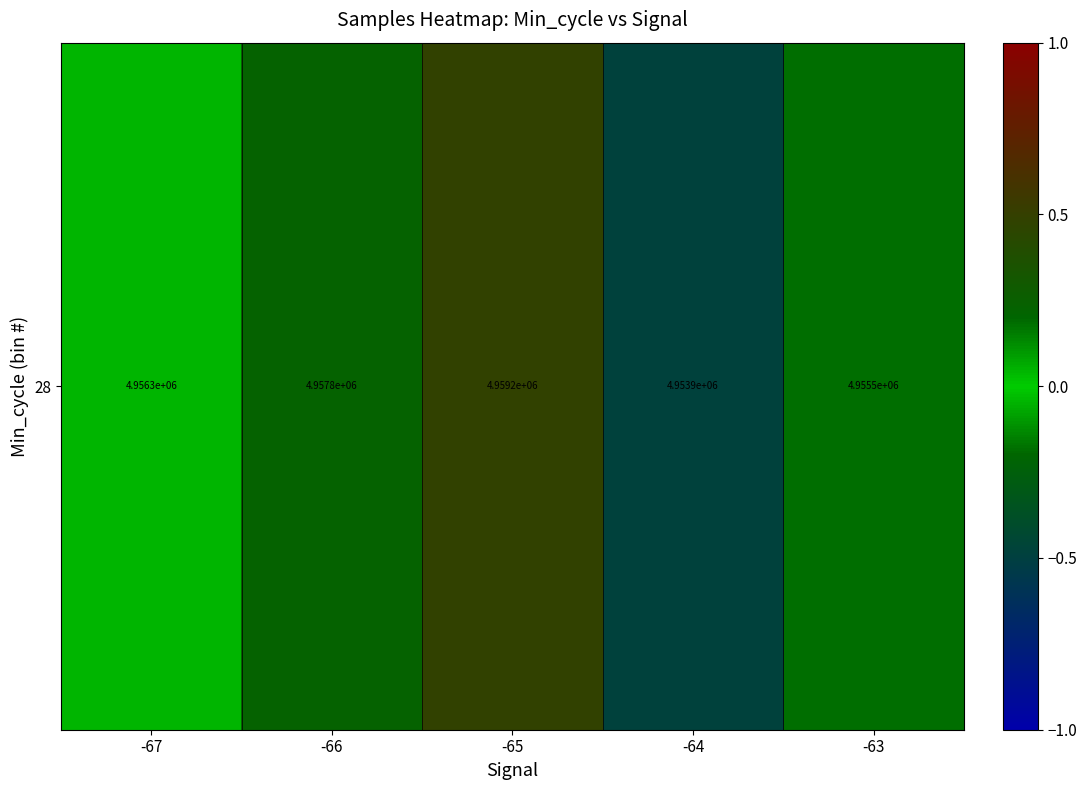

Rank the categories by value from lowest to highest.

-64, -63, -67, -66, -65